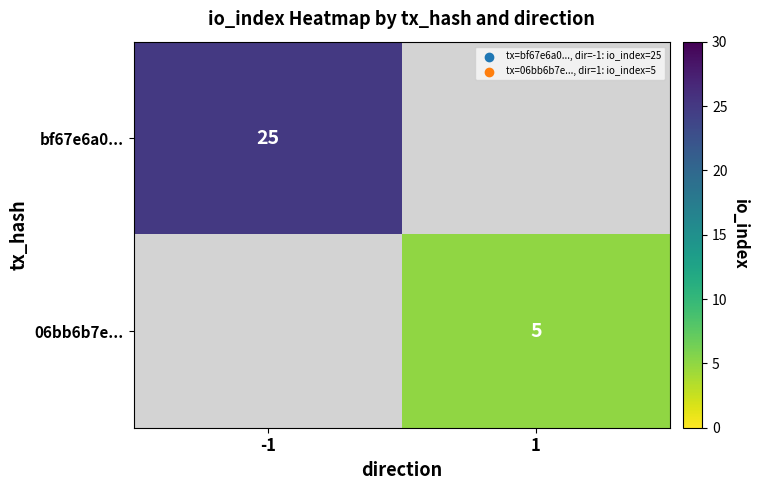

Which label corresponds to the largest value in the chart?

-1